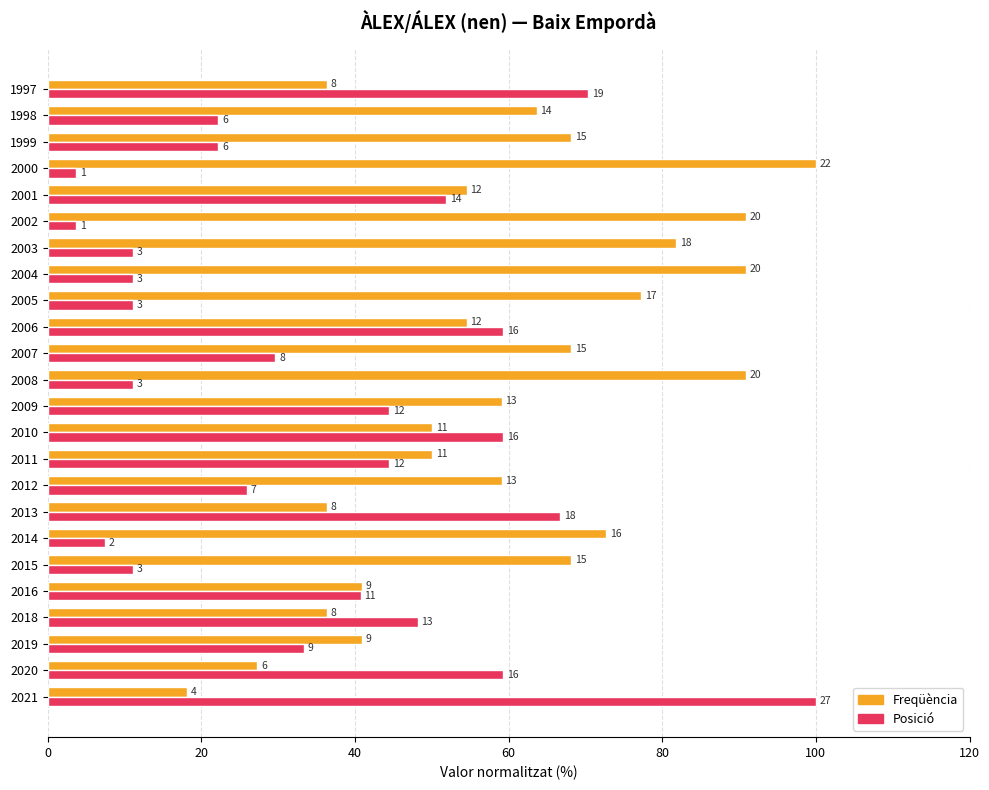

Reading left to right, extract all data points from this chart.

Freqüència (norm.): 18.2	27.3	40.9	36.4	40.9	68.2	72.7	36.4	59.1	50.0	50.0	59.1	90.9	68.2	54.5	77.3	90.9	81.8	90.9	54.5	100.0	68.2	63.6	36.4
Posició (norm.): 100.0	59.3	33.3	48.1	40.7	11.1	7.4	66.7	25.9	44.4	59.3	44.4	11.1	29.6	59.3	11.1	11.1	11.1	3.7	51.9	3.7	22.2	22.2	70.4